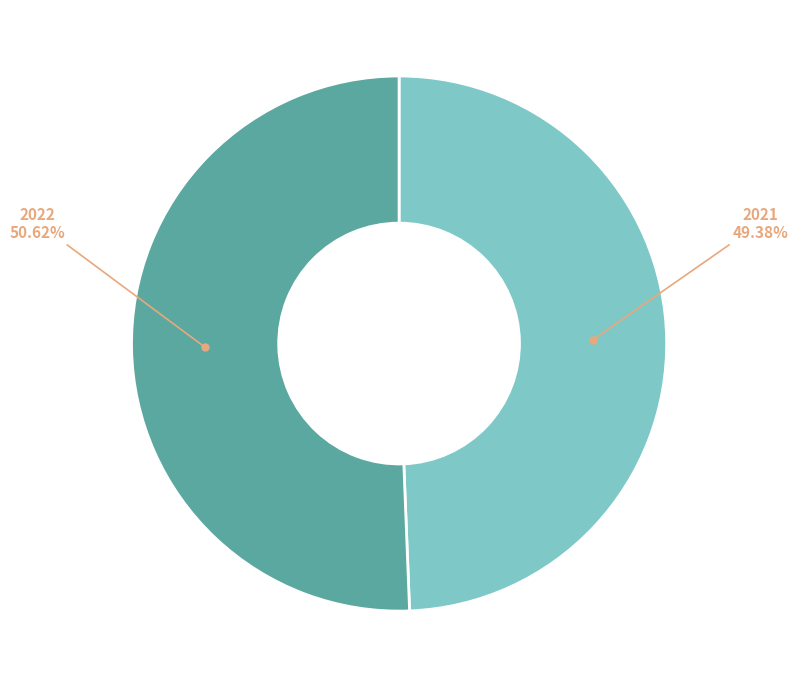

Is it true that 2021 is 57% of the pie?

False